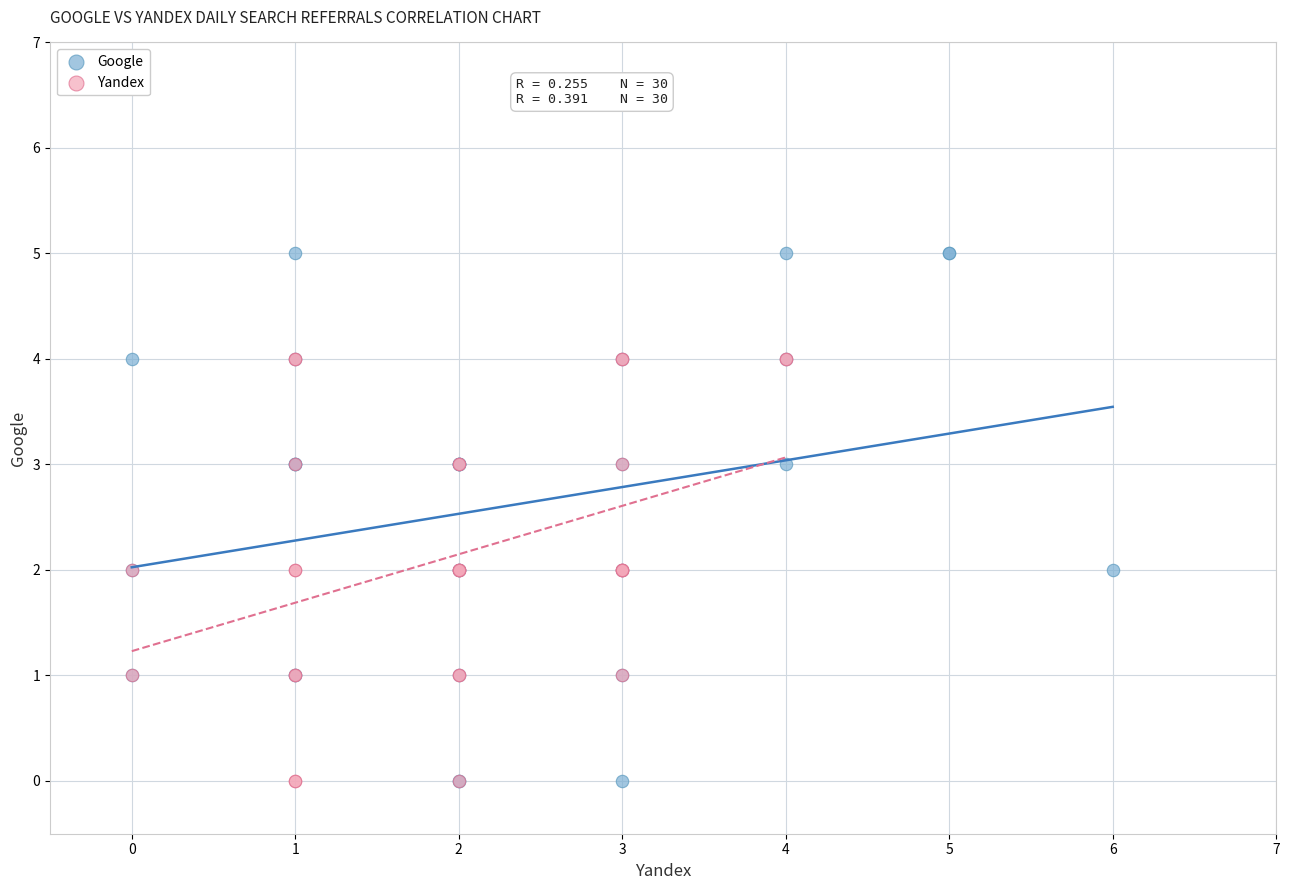

Which series has the widest spread of Y values?

Google